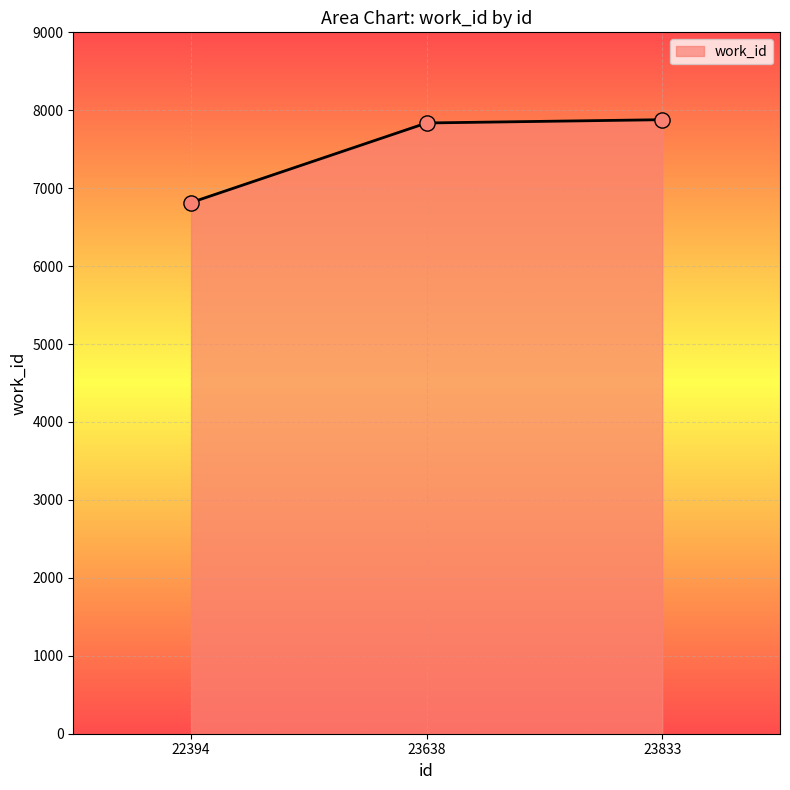

What is the change in value from 23638 to 23833?

+42